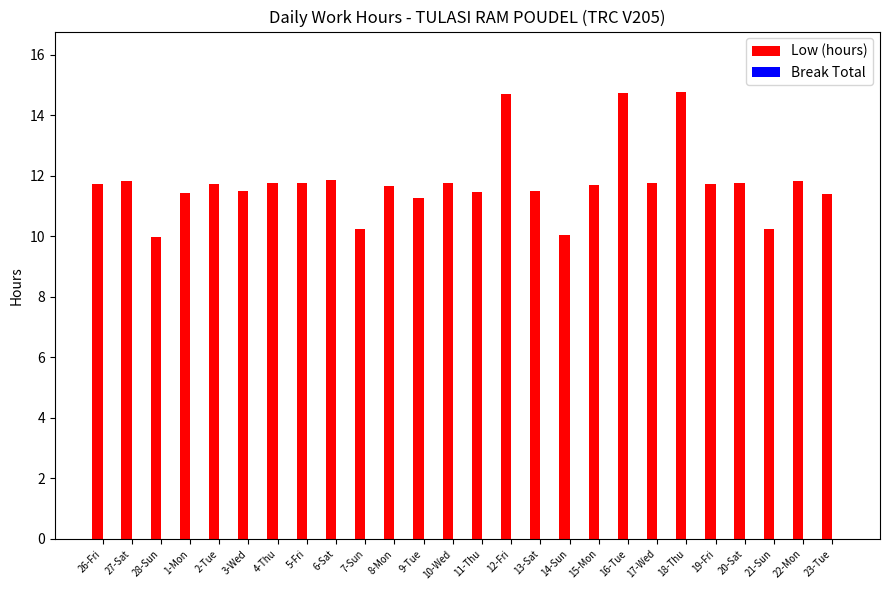

What is the maximum value shown in the chart?

14.8